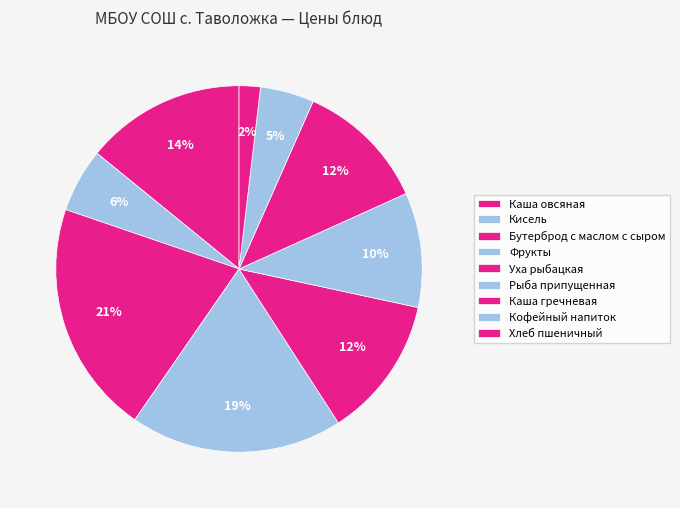

Which slice is the smallest?

Хлеб пшеничный